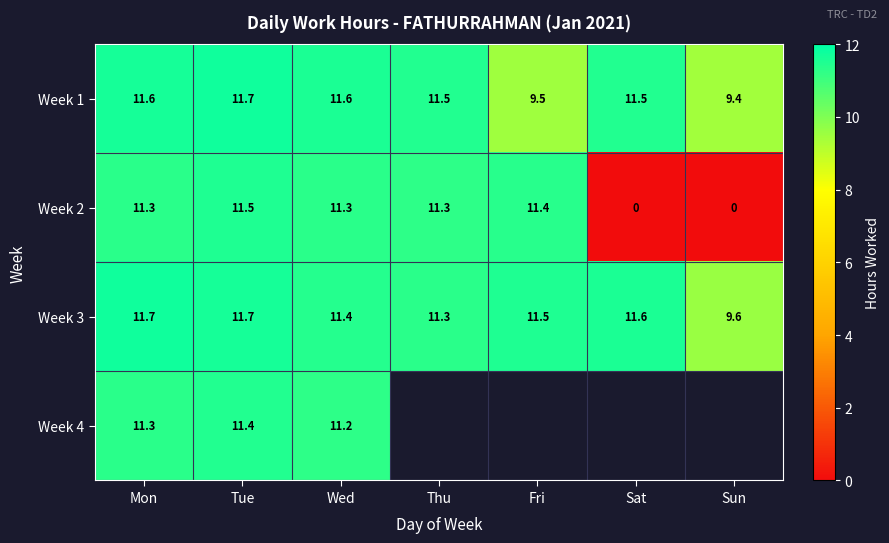

How many data points in Week 3 are less than 11?

1